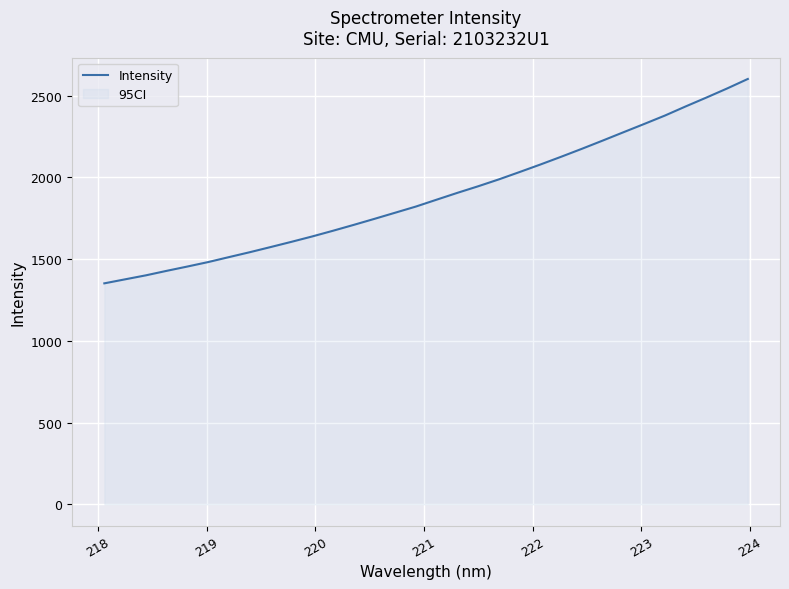

What is the greatest value displayed?

2602.0